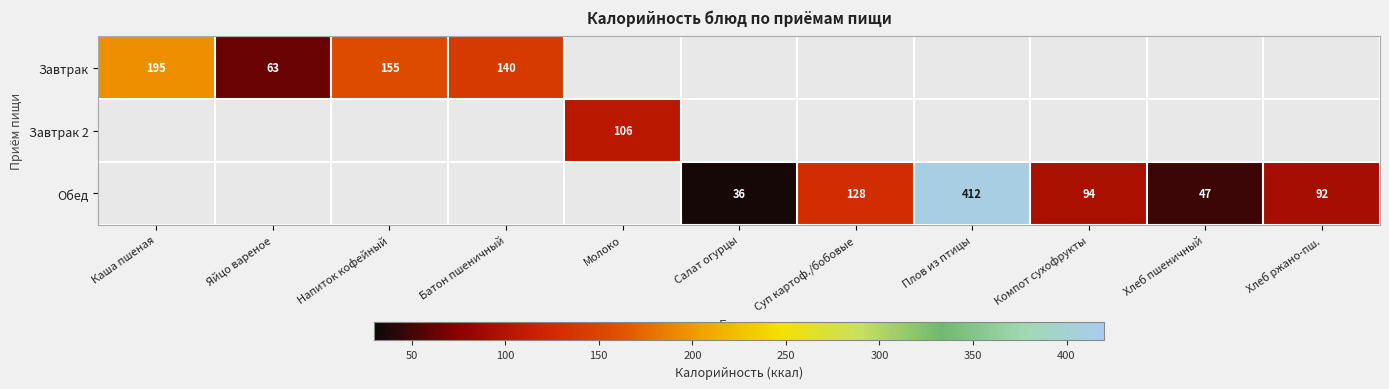

At how many categories does at least one series exceed 256?

1